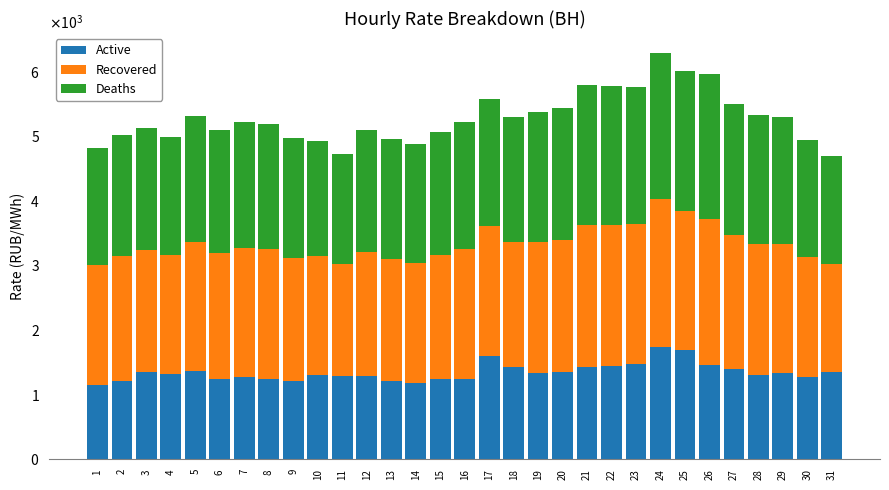

What are all the series names shown in the legend?

Active, Recovered, Deaths